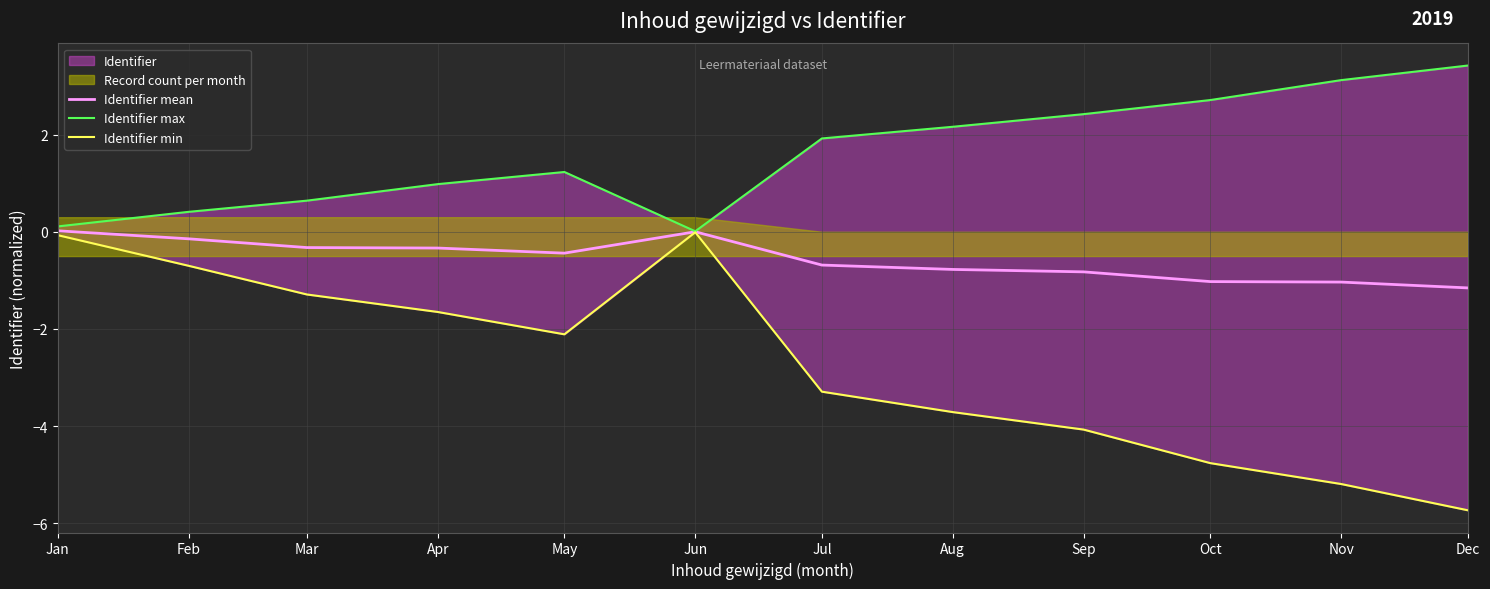

What value does the Identifier max series have at May?

1.2